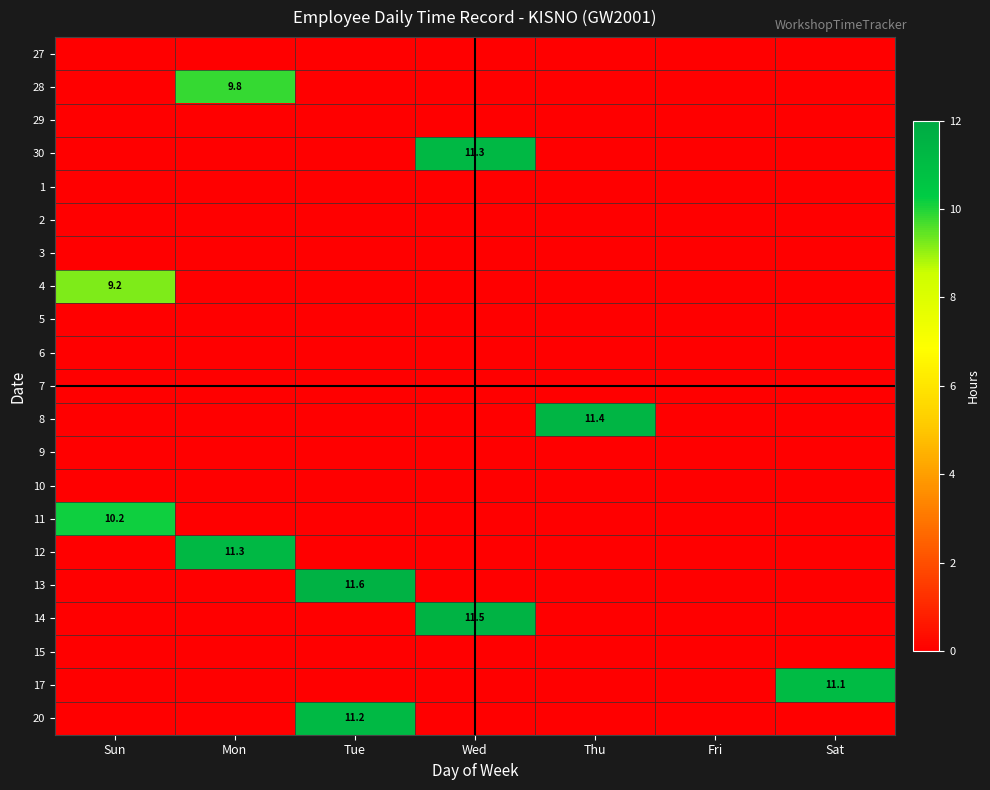

Is the value of 13 at Fri greater than the value of 7 at Mon?

No